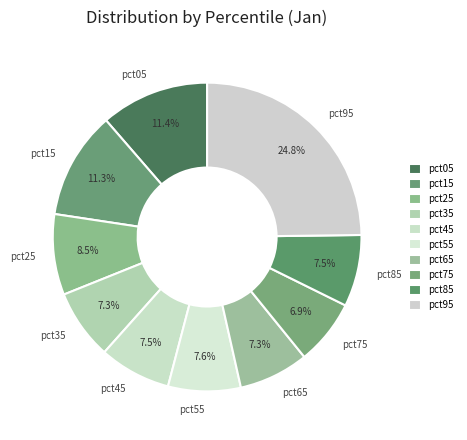

What is the largest slice in the pie chart?

pct95